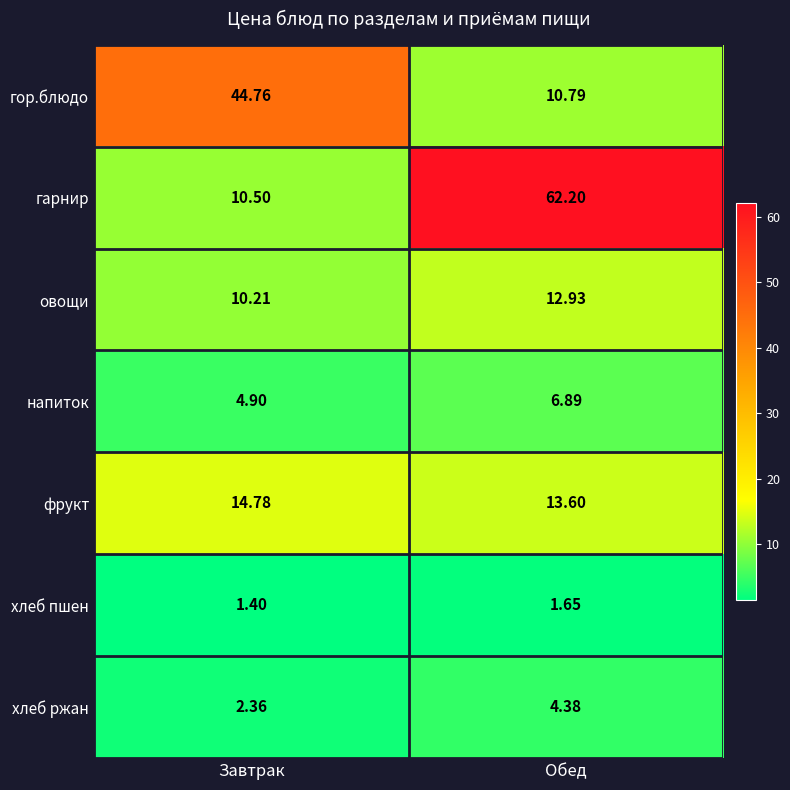

Which series has the largest total across all categories?

гарнир